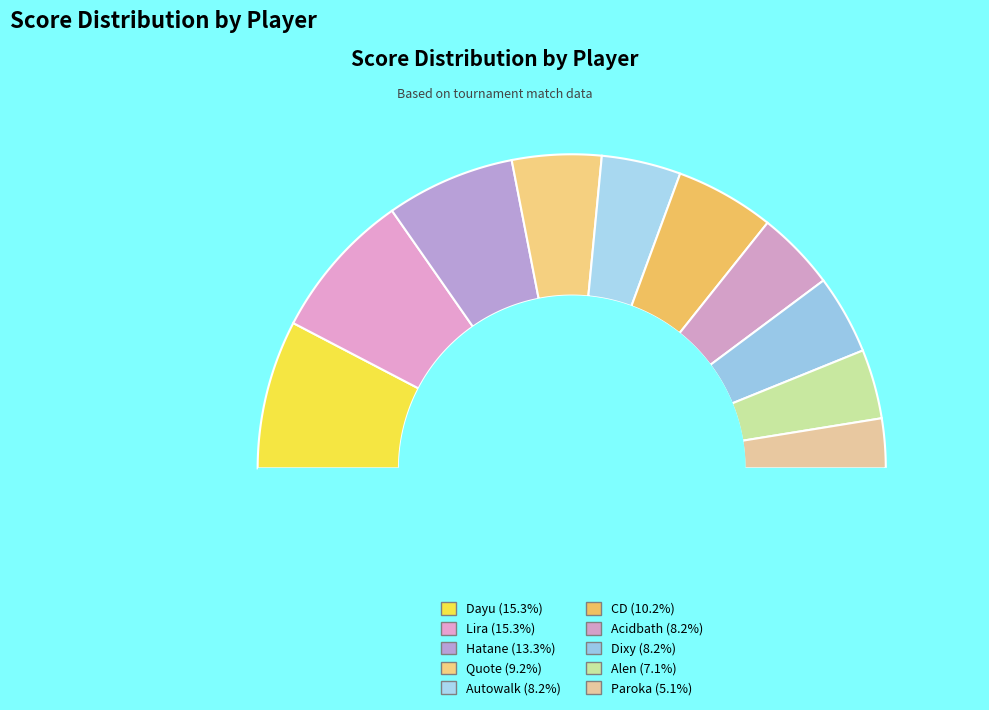

What percentage is the Dayu slice, to the nearest percent?

15%